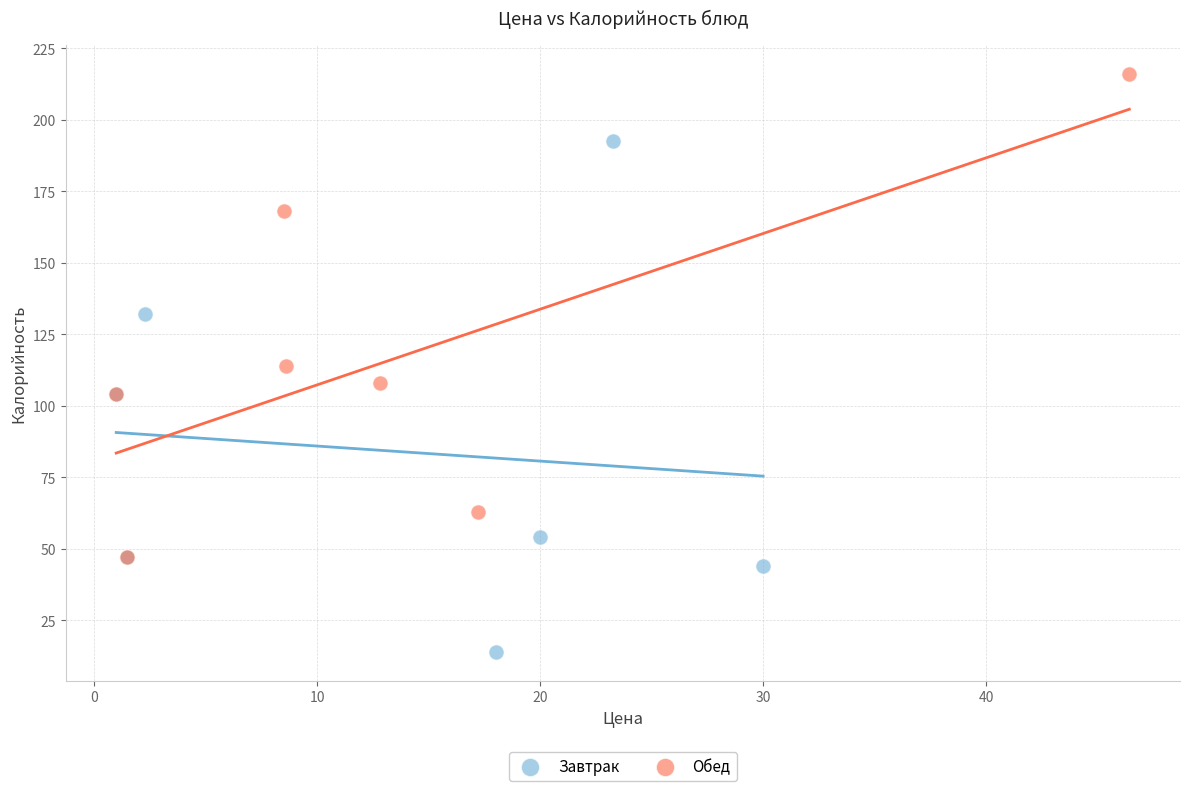

Which series contains the lowest Y value?

Завтрак